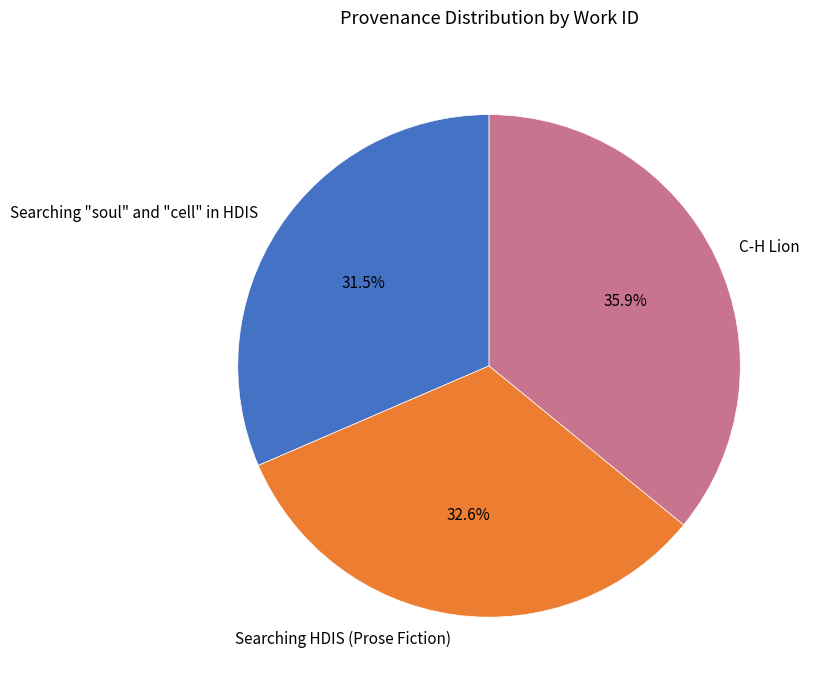

Does any single category account for the majority?

No